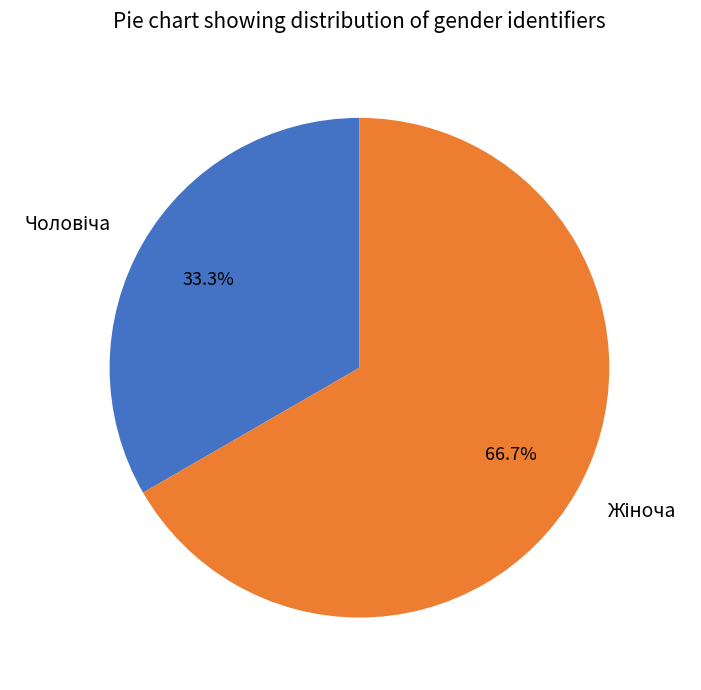

To the nearest percent, what is the difference between the largest and smallest slice percentages?

33%